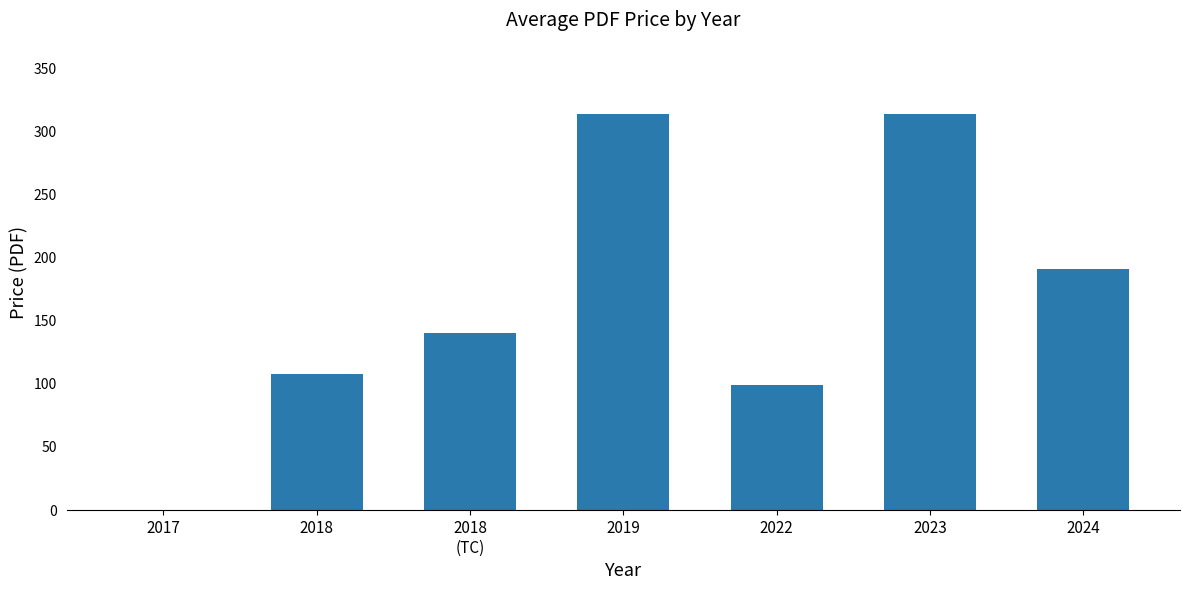

What is the ratio of the value at 2019 to the value at 2018?

2.9